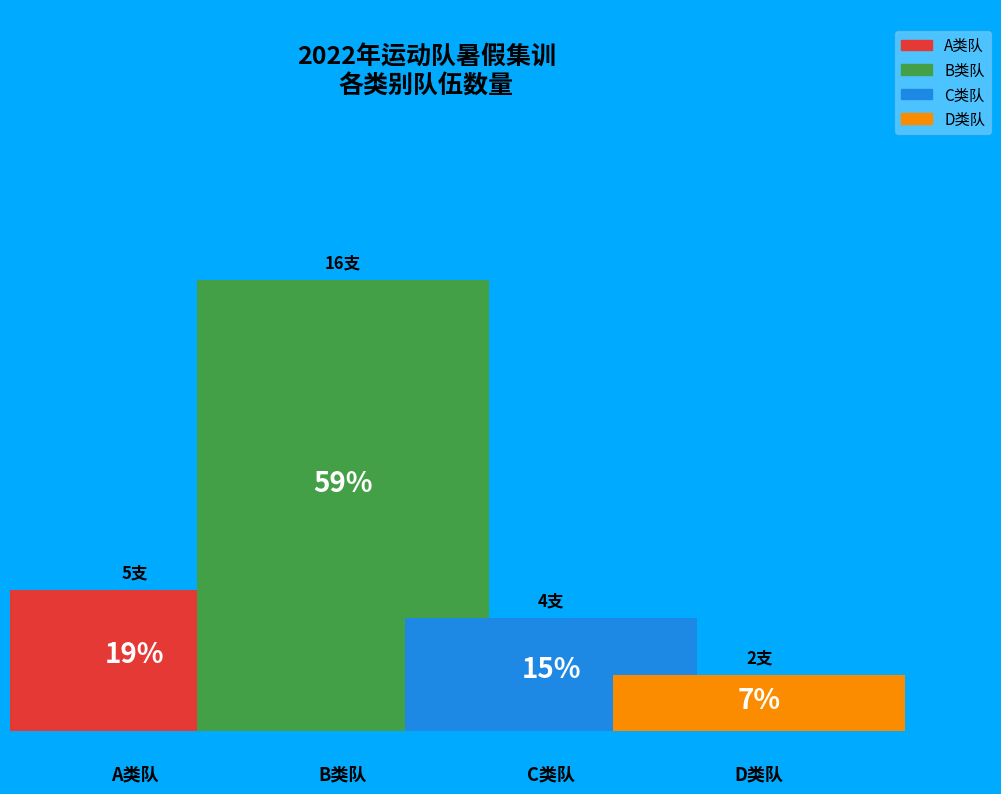

What percentage is NOT represented by D类队?

92.6%